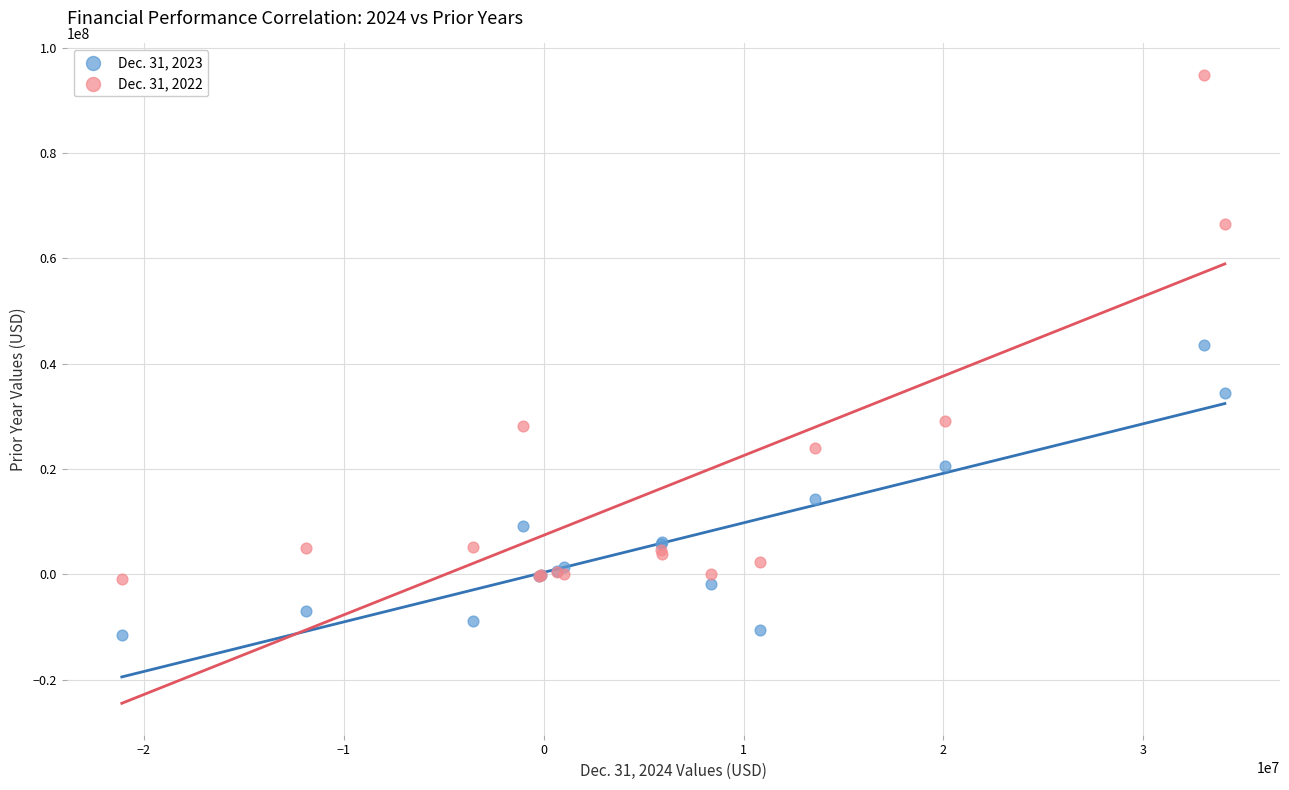

Across all series, what Y value is closest to 41665364?

43596926